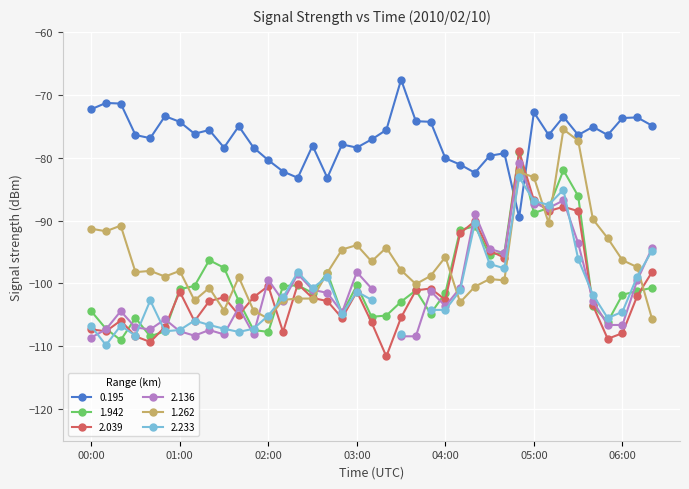

True or false: 1.262 has more than 0 interior local peaks.

True